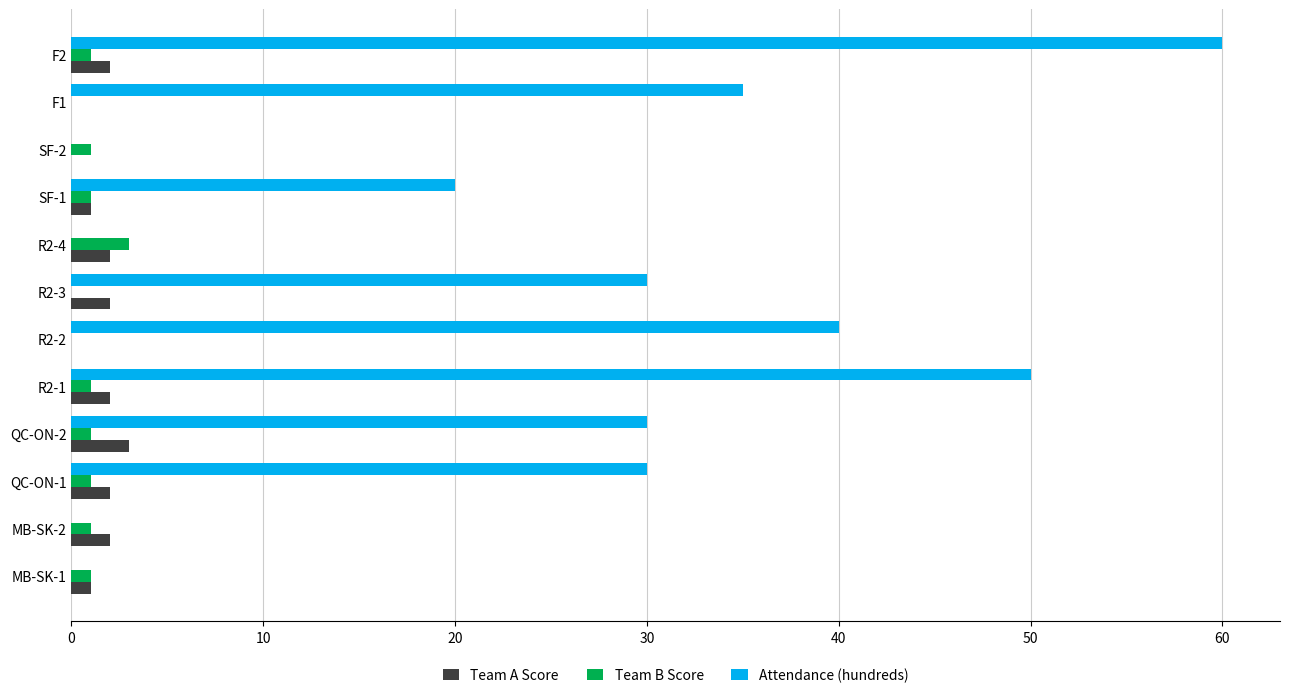

What is the sum of all Team B Score values?

11